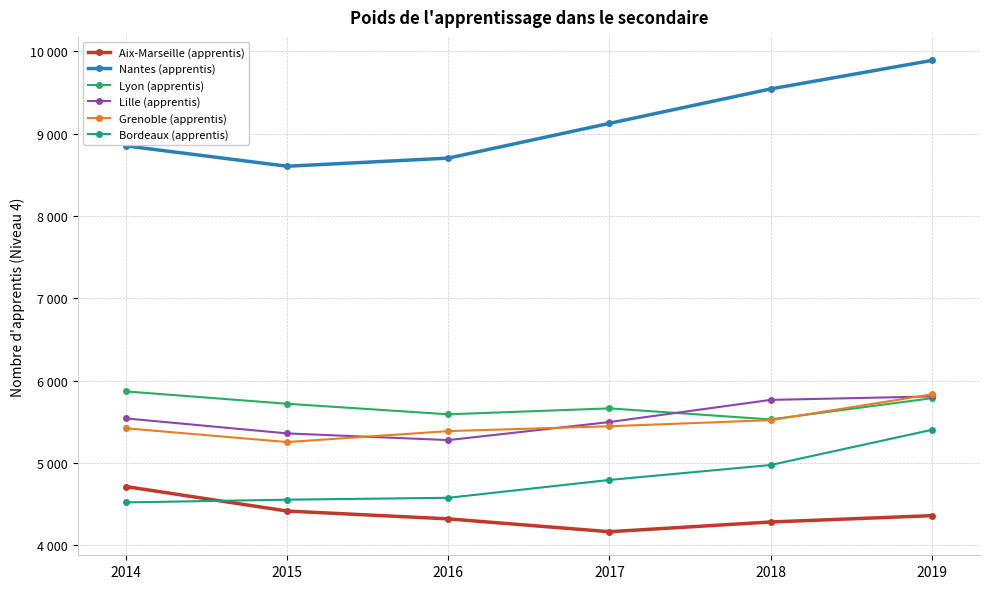

What is the lowest value of the Lyon (apprentis) series?

5528